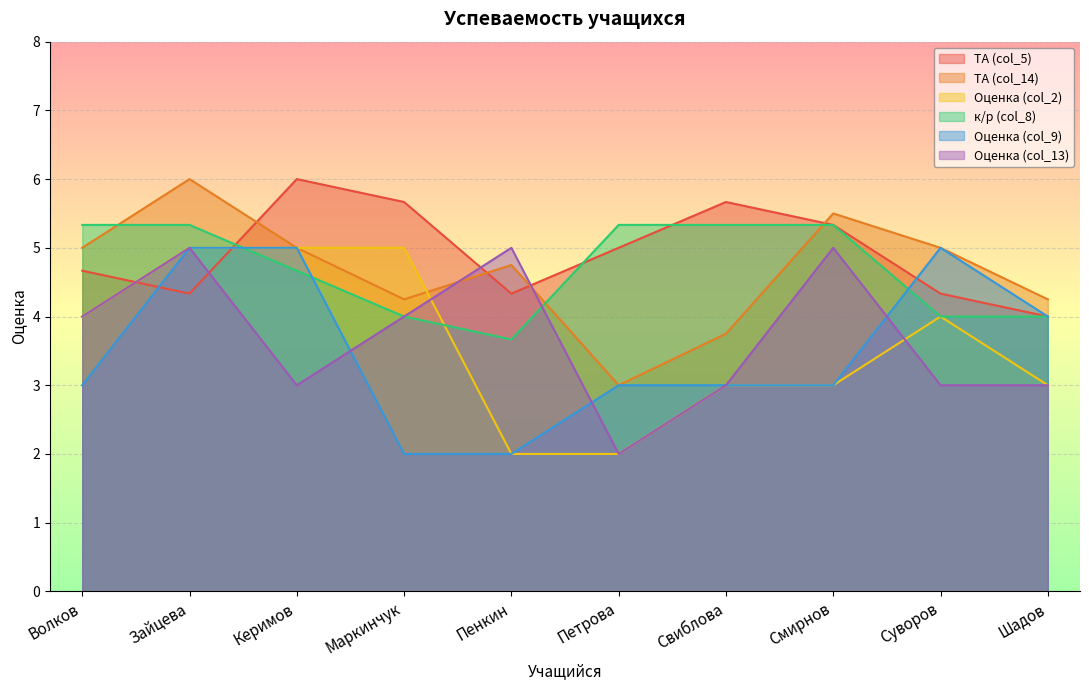

True or false: ТА (col_14) and Оценка (col_9) intersect in this chart.

False